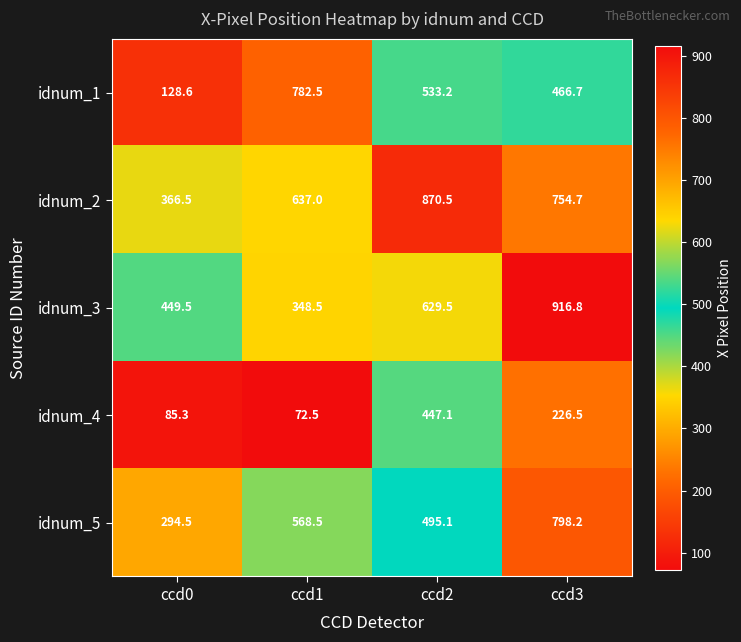

Reading left to right, extract all data points from this chart.

idnum_1: 128.6	782.5	533.2	466.7
idnum_2: 366.5	637.0	870.5	754.7
idnum_3: 449.5	348.5	629.5	916.8
idnum_4: 85.3	72.5	447.1	226.5
idnum_5: 294.5	568.5	495.1	798.2